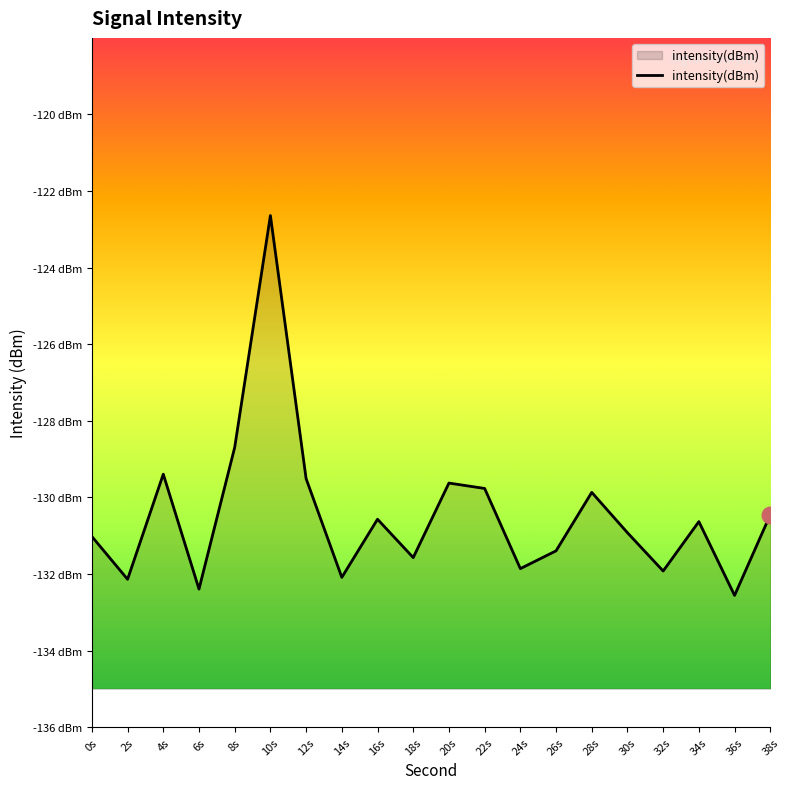

How many points are lower than both their immediate neighbors (excluding endpoints)?

7